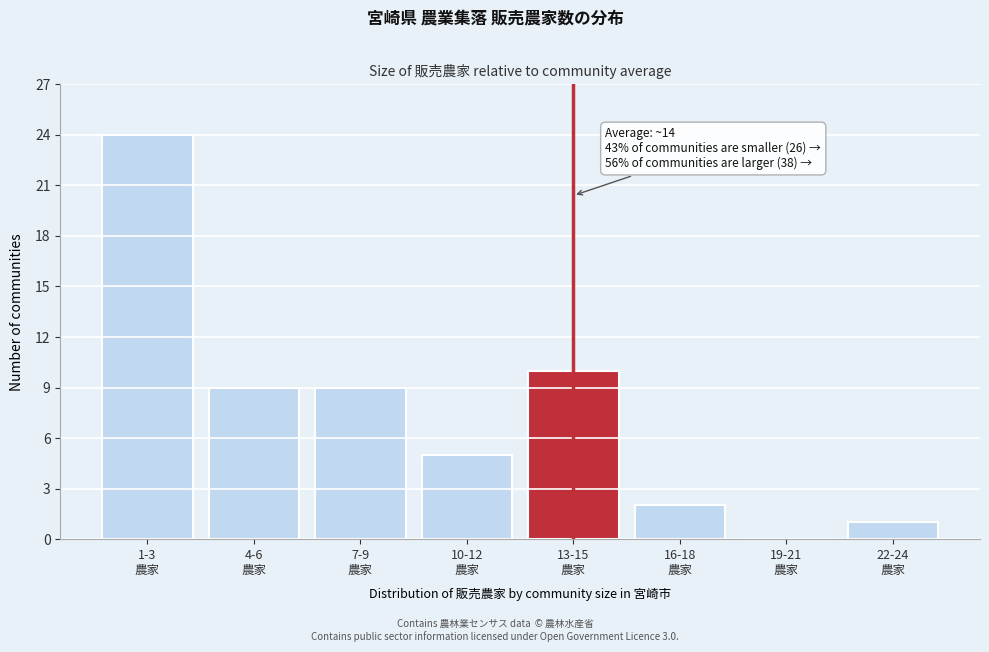

What is the sum of all values?

60